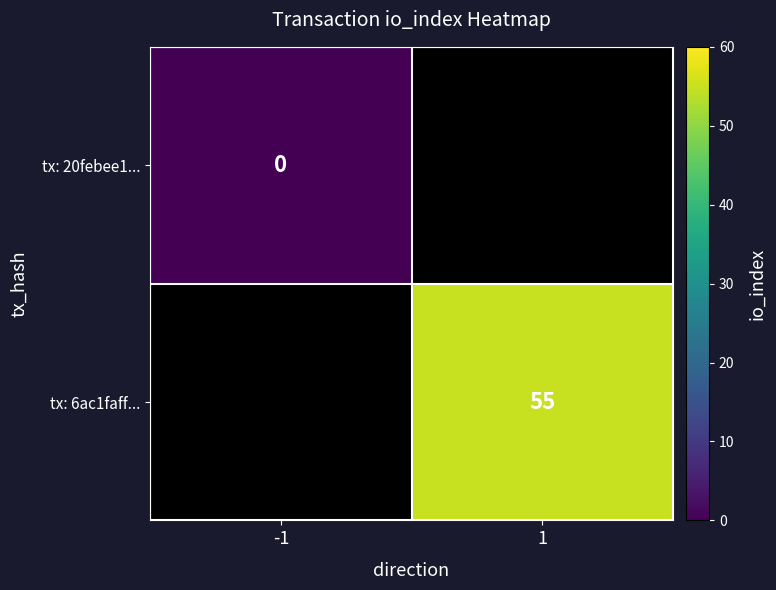

The value of tx: 6ac1faff... at 1 is 55.0. True or false?

True